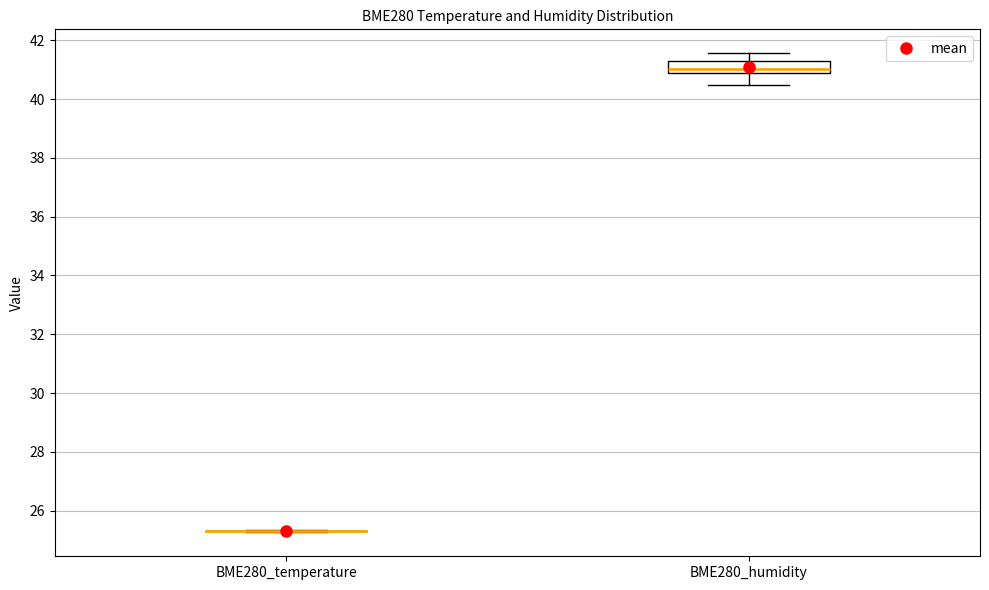

Reading left to right, read every box against the y-axis: the position of its median line, the range the box covers, and the ends of its whiskers. The values are not printed on the chart, so give them approximately, as read against the axis.

BME280_temperature: box collapsed to a line at 25.4, whiskers 25.2 to 25.4
BME280_humidity: median 41.0, box 40.8 to 41.4, whiskers 40.4 to 41.6